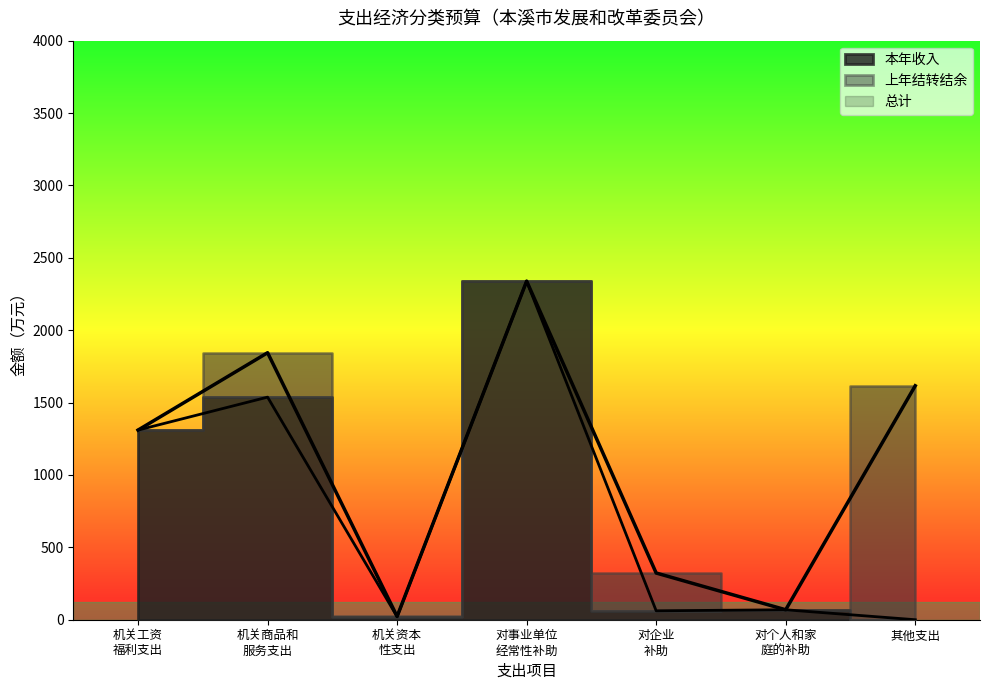

Which series ends up on top after the final intersection of 机关工资福利支出 and 机关商品和服务支出?

机关工资福利支出